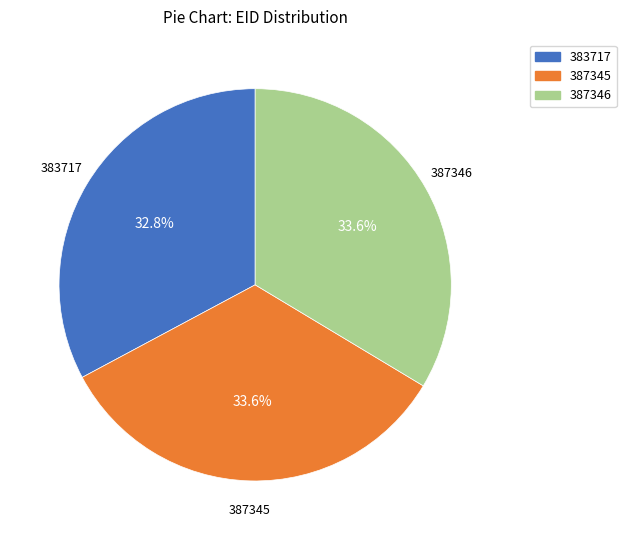

Does 387346 account for over 50% of the chart?

No